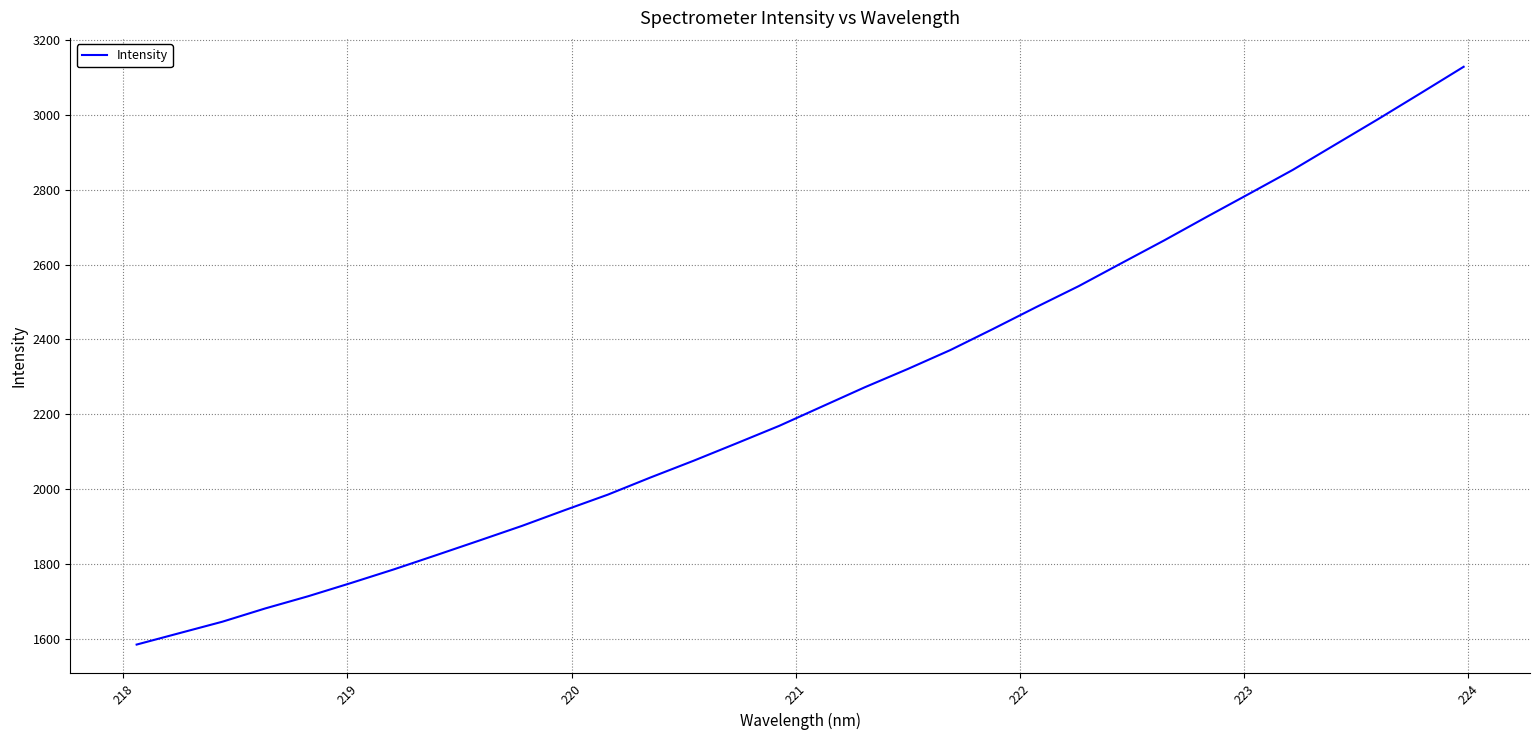

What is the difference between the maximum and minimum values?

1545.2